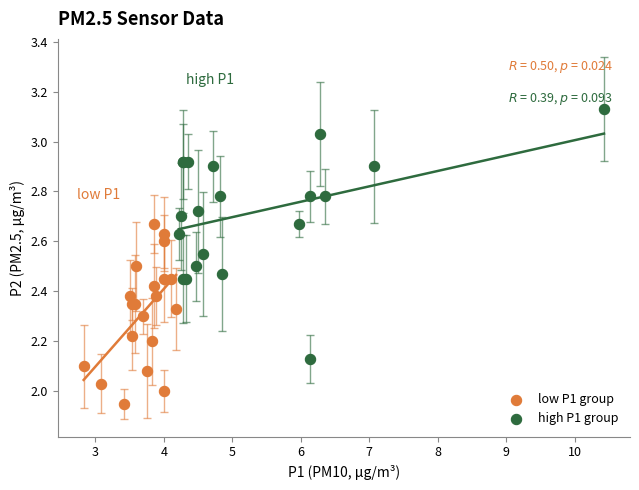

Which series reaches the maximum Y coordinate?

high P1 group